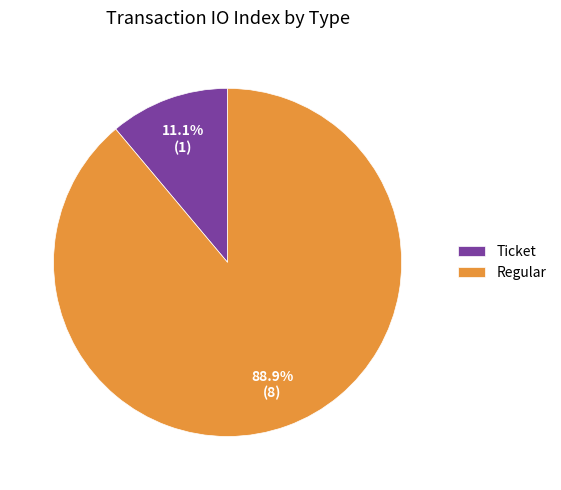

What is the total percentage of Regular and Ticket?

100.0%